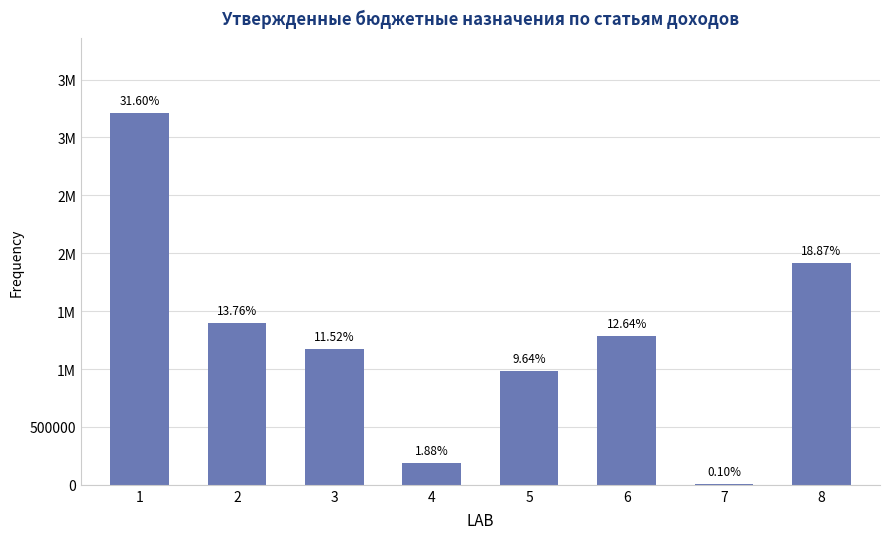

Are the bars horizontal?

No